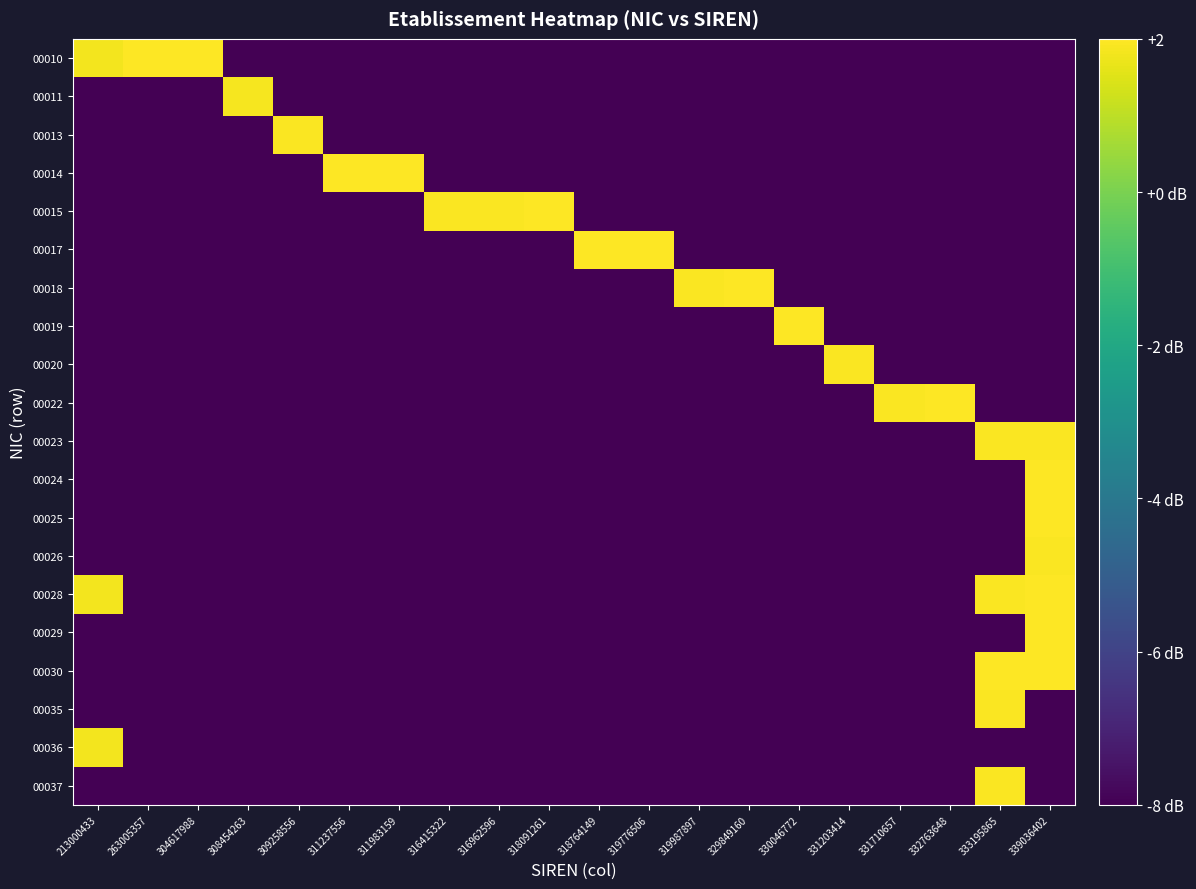

What is the total value across all series at 309258556?

13.5